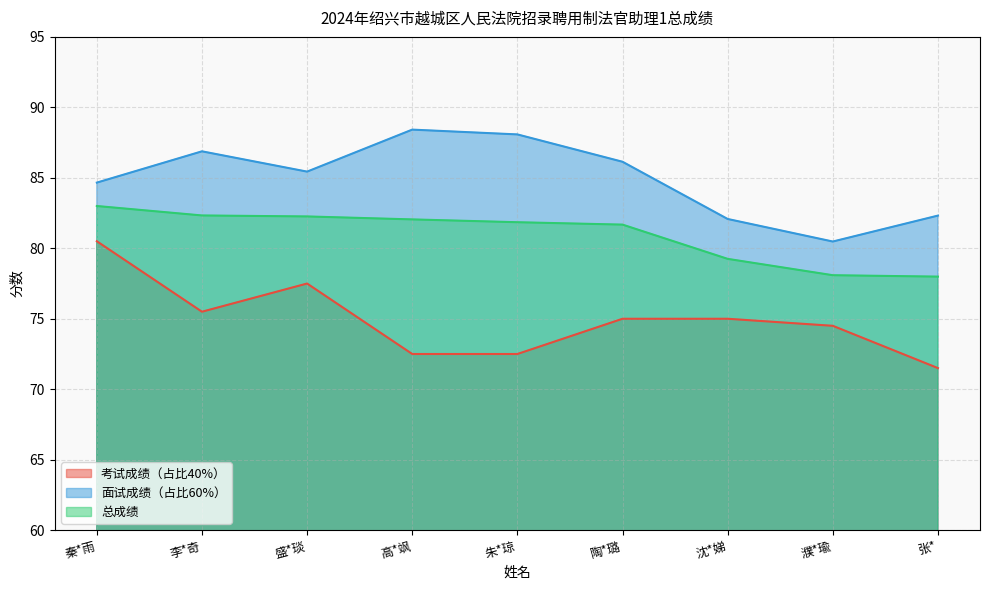

At which category is the sum across all series the highest?

秦*雨